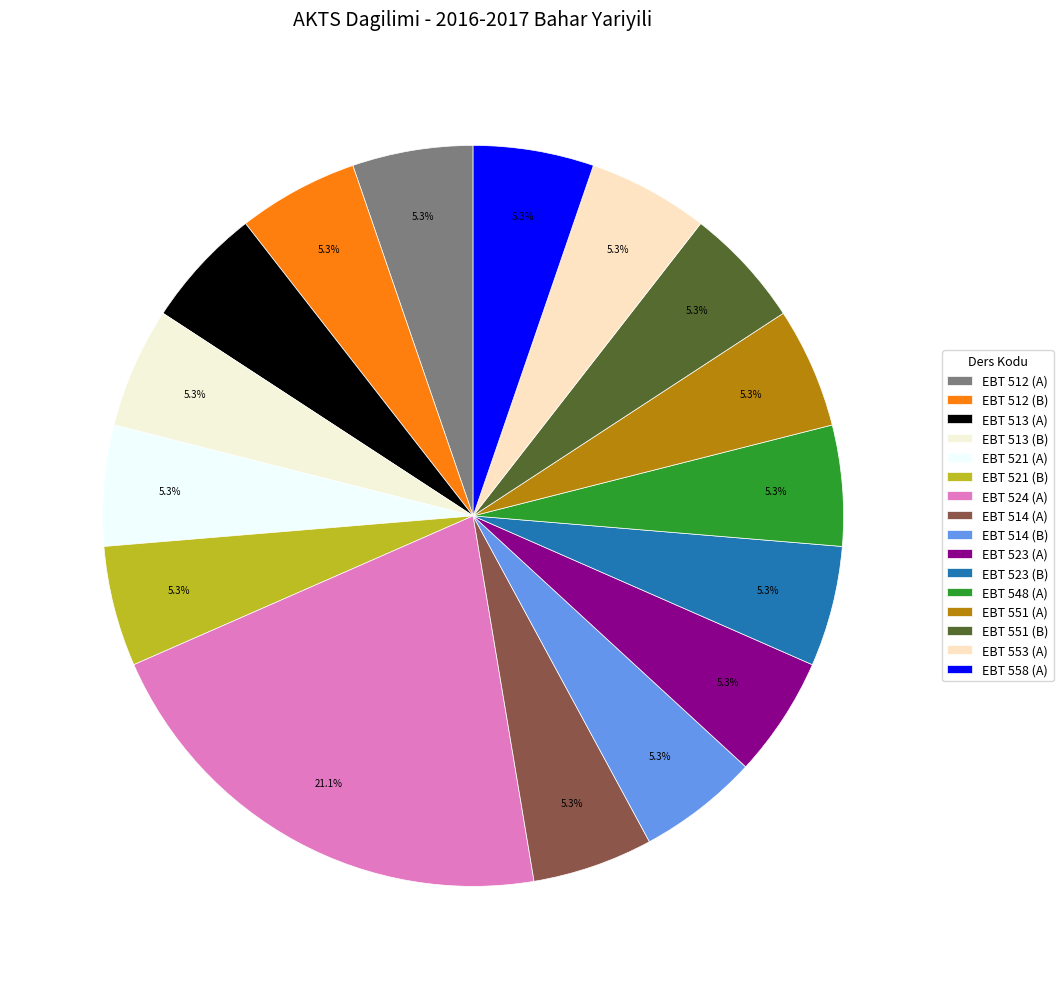

How many segments does this pie chart have?

16